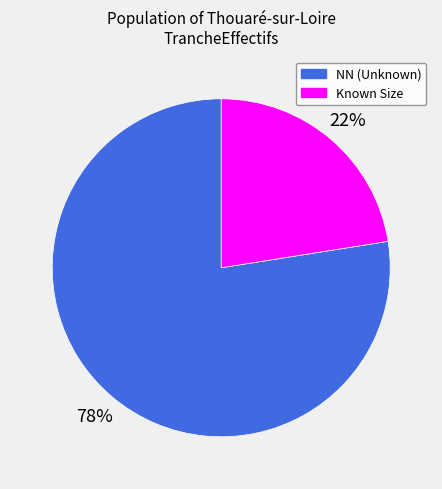

To the nearest percent, what is the average slice percentage?

50%